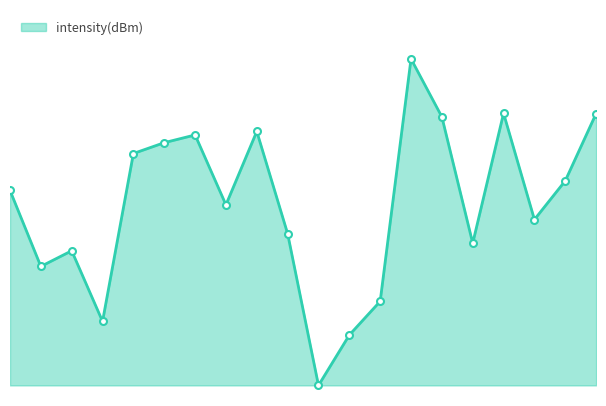

How many points are lower than both their immediate neighbors (excluding endpoints)?

6